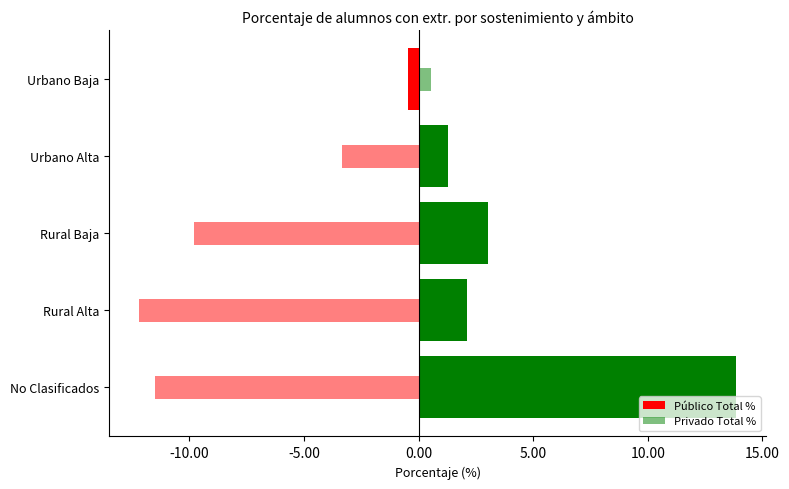

True or false: Público Total % has a value of 1.2 at Rural Alta.

False